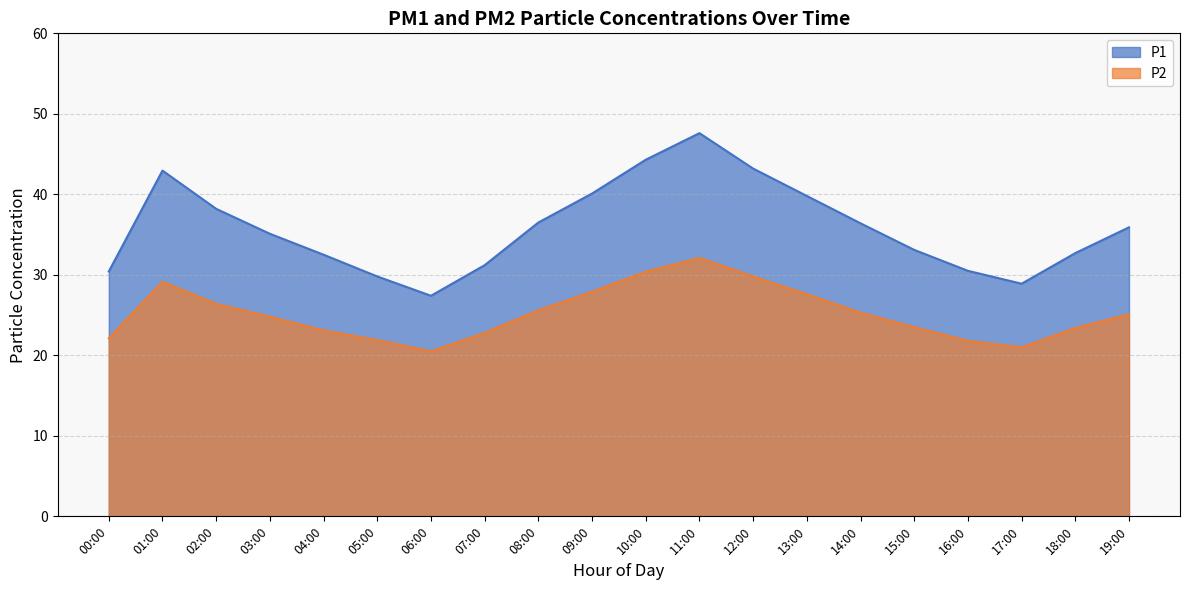

Reading right to left, transcribe all the data shown in this chart.

P1: 35.9	32.7	28.9	30.5	33.1	36.4	39.8	43.2	47.6	44.3	40.1	36.5	31.2	27.4	29.8	32.5	35.1	38.2	43.0	30.4
P2: 25.1	23.4	21.0	21.8	23.5	25.3	27.6	29.8	32.1	30.4	27.9	25.6	22.8	20.5	21.9	23.1	24.8	26.4	29.1	22.1